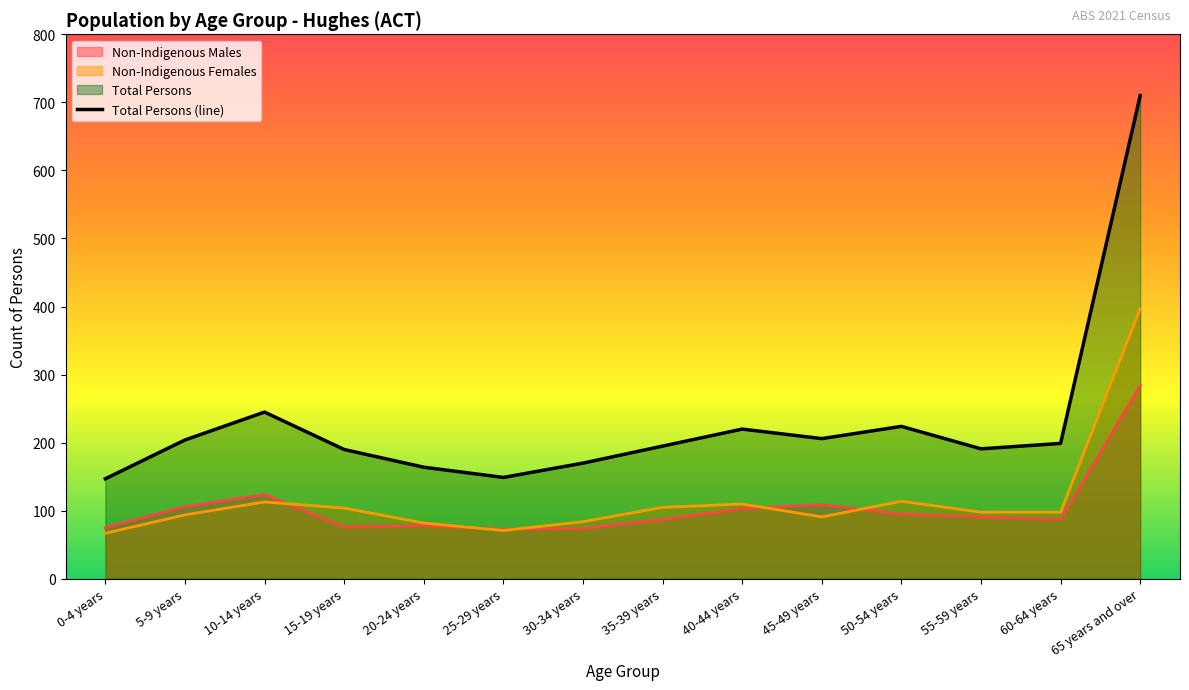

True or false: the data shows 245 at 10-14 years.

True